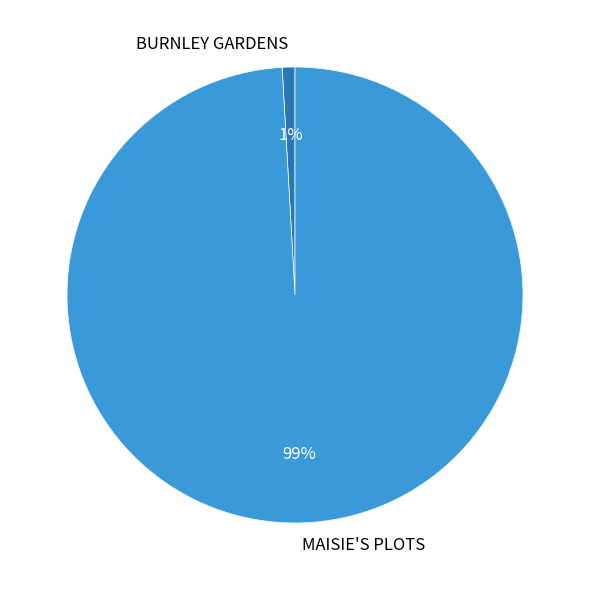

How many segments does this pie chart have?

2